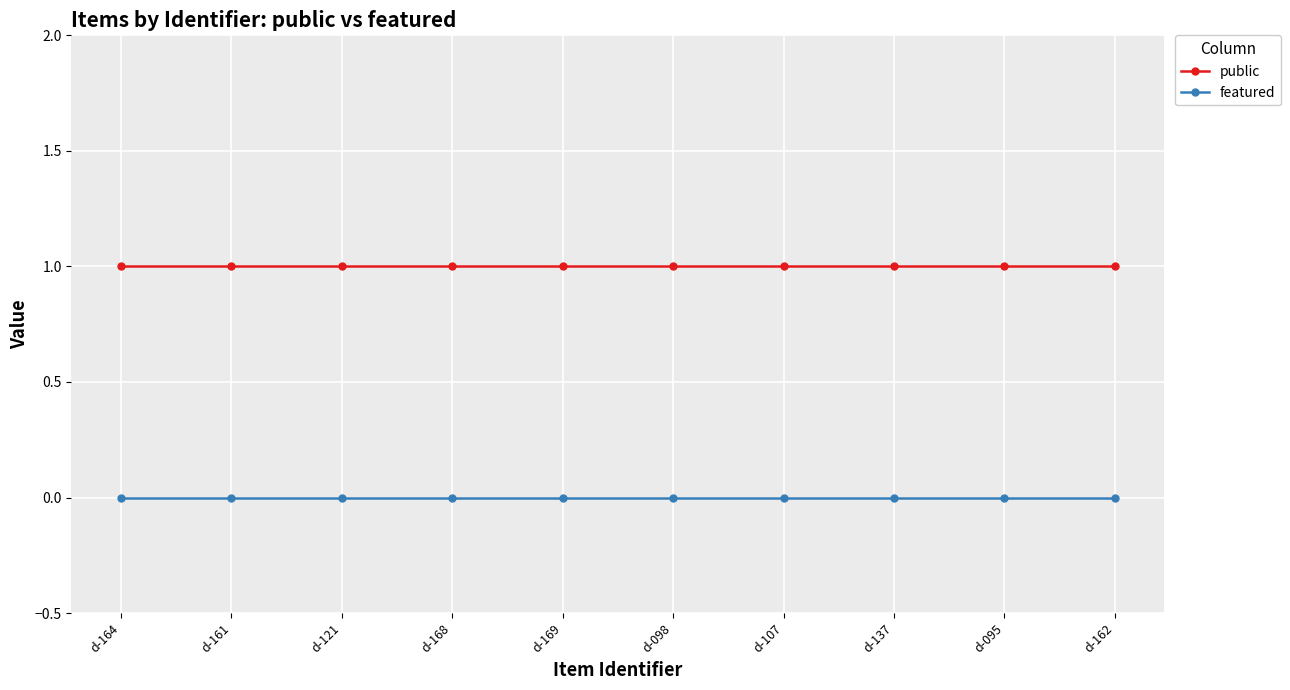

Reading left to right, transcribe all the data shown in this chart.

public: d-164=1	d-161=1	d-121=1	d-168=1	d-169=1	d-098=1	d-107=1	d-137=1	d-095=1	d-162=1
featured: d-164=0	d-161=0	d-121=0	d-168=0	d-169=0	d-098=0	d-107=0	d-137=0	d-095=0	d-162=0